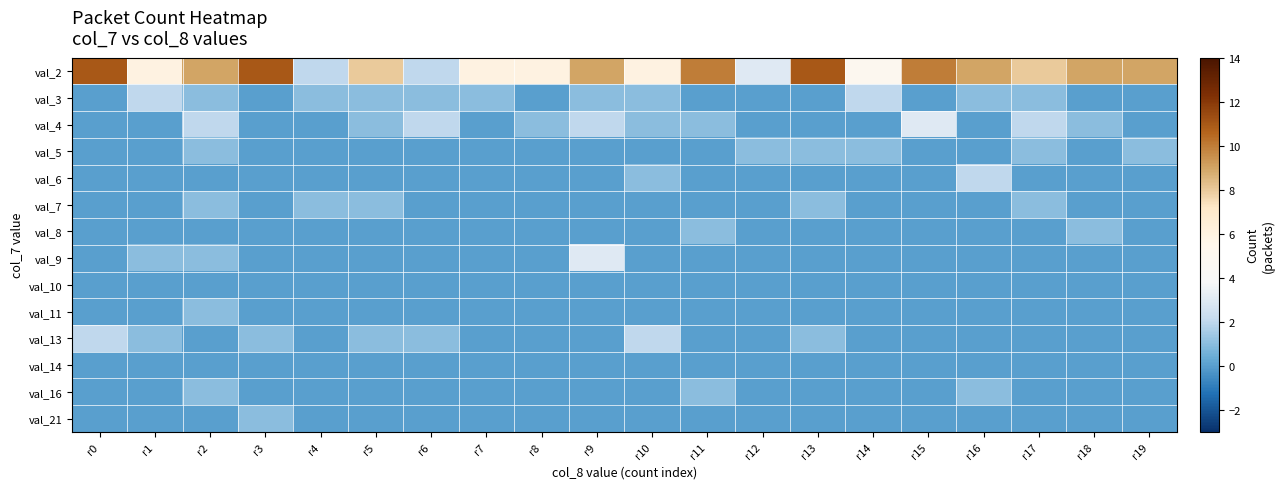

Reading left to right, extract all data points from this chart.

val_2: r0=11	r1=6	r2=9	r3=11	r4=2	r5=8	r6=2	r7=6	r8=6	r9=9	r10=6	r11=10	r12=3	r13=11	r14=5	r15=10	r16=9	r17=8	r18=9	r19=9
val_3: r0=0	r1=2	r2=1	r3=0	r4=1	r5=1	r6=1	r7=1	r8=0	r9=1	r10=1	r11=0	r12=0	r13=0	r14=2	r15=0	r16=1	r17=1	r18=0	r19=0
val_4: r0=0	r1=0	r2=2	r3=0	r4=0	r5=1	r6=2	r7=0	r8=1	r9=2	r10=1	r11=1	r12=0	r13=0	r14=0	r15=3	r16=0	r17=2	r18=1	r19=0
val_5: r0=0	r1=0	r2=1	r3=0	r4=0	r5=0	r6=0	r7=0	r8=0	r9=0	r10=0	r11=0	r12=1	r13=1	r14=1	r15=0	r16=0	r17=1	r18=0	r19=1
val_6: r0=0	r1=0	r2=0	r3=0	r4=0	r5=0	r6=0	r7=0	r8=0	r9=0	r10=1	r11=0	r12=0	r13=0	r14=0	r15=0	r16=2	r17=0	r18=0	r19=0
val_7: r0=0	r1=0	r2=1	r3=0	r4=1	r5=1	r6=0	r7=0	r8=0	r9=0	r10=0	r11=0	r12=0	r13=1	r14=0	r15=0	r16=0	r17=1	r18=0	r19=0
val_8: r0=0	r1=0	r2=0	r3=0	r4=0	r5=0	r6=0	r7=0	r8=0	r9=0	r10=0	r11=1	r12=0	r13=0	r14=0	r15=0	r16=0	r17=0	r18=1	r19=0
val_9: r0=0	r1=1	r2=1	r3=0	r4=0	r5=0	r6=0	r7=0	r8=0	r9=3	r10=0	r11=0	r12=0	r13=0	r14=0	r15=0	r16=0	r17=0	r18=0	r19=0
val_10: r0=0	r1=0	r2=0	r3=0	r4=0	r5=0	r6=0	r7=0	r8=0	r9=0	r10=0	r11=0	r12=0	r13=0	r14=0	r15=0	r16=0	r17=0	r18=0	r19=0
val_11: r0=0	r1=0	r2=1	r3=0	r4=0	r5=0	r6=0	r7=0	r8=0	r9=0	r10=0	r11=0	r12=0	r13=0	r14=0	r15=0	r16=0	r17=0	r18=0	r19=0
val_13: r0=2	r1=1	r2=0	r3=1	r4=0	r5=1	r6=1	r7=0	r8=0	r9=0	r10=2	r11=0	r12=0	r13=1	r14=0	r15=0	r16=0	r17=0	r18=0	r19=0
val_14: r0=0	r1=0	r2=0	r3=0	r4=0	r5=0	r6=0	r7=0	r8=0	r9=0	r10=0	r11=0	r12=0	r13=0	r14=0	r15=0	r16=0	r17=0	r18=0	r19=0
val_16: r0=0	r1=0	r2=1	r3=0	r4=0	r5=0	r6=0	r7=0	r8=0	r9=0	r10=0	r11=1	r12=0	r13=0	r14=0	r15=0	r16=1	r17=0	r18=0	r19=0
val_21: r0=0	r1=0	r2=0	r3=1	r4=0	r5=0	r6=0	r7=0	r8=0	r9=0	r10=0	r11=0	r12=0	r13=0	r14=0	r15=0	r16=0	r17=0	r18=0	r19=0